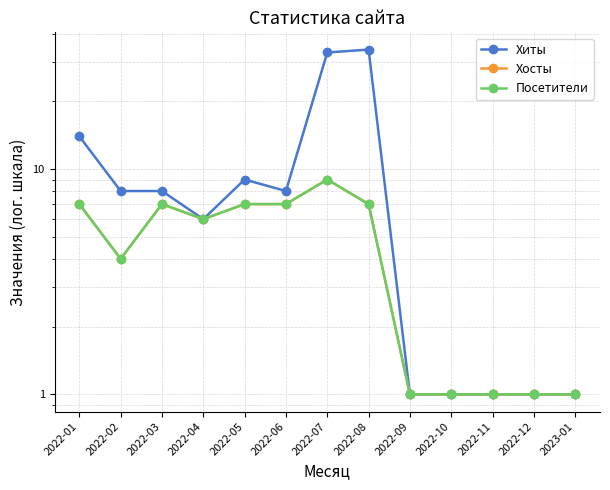

Which series has the largest total across all categories?

Хиты